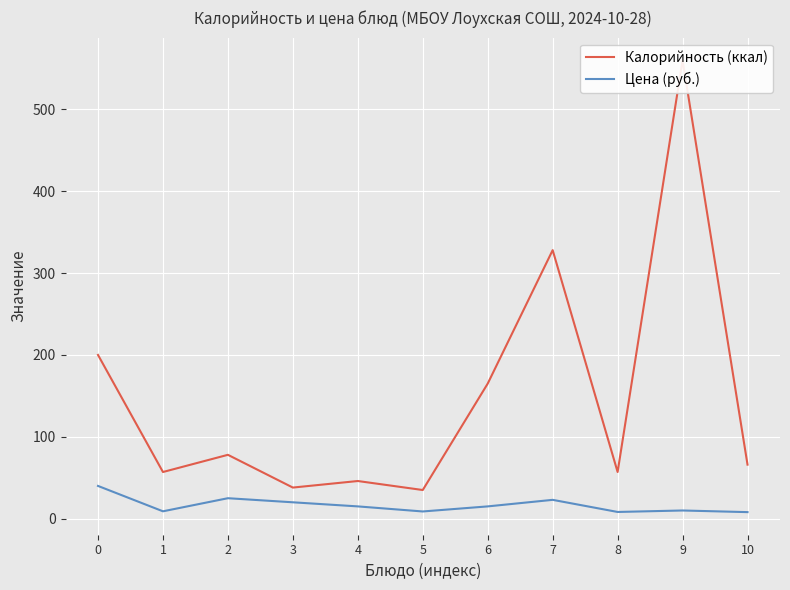

What is the average value of the Цена (руб.) series?

16.5